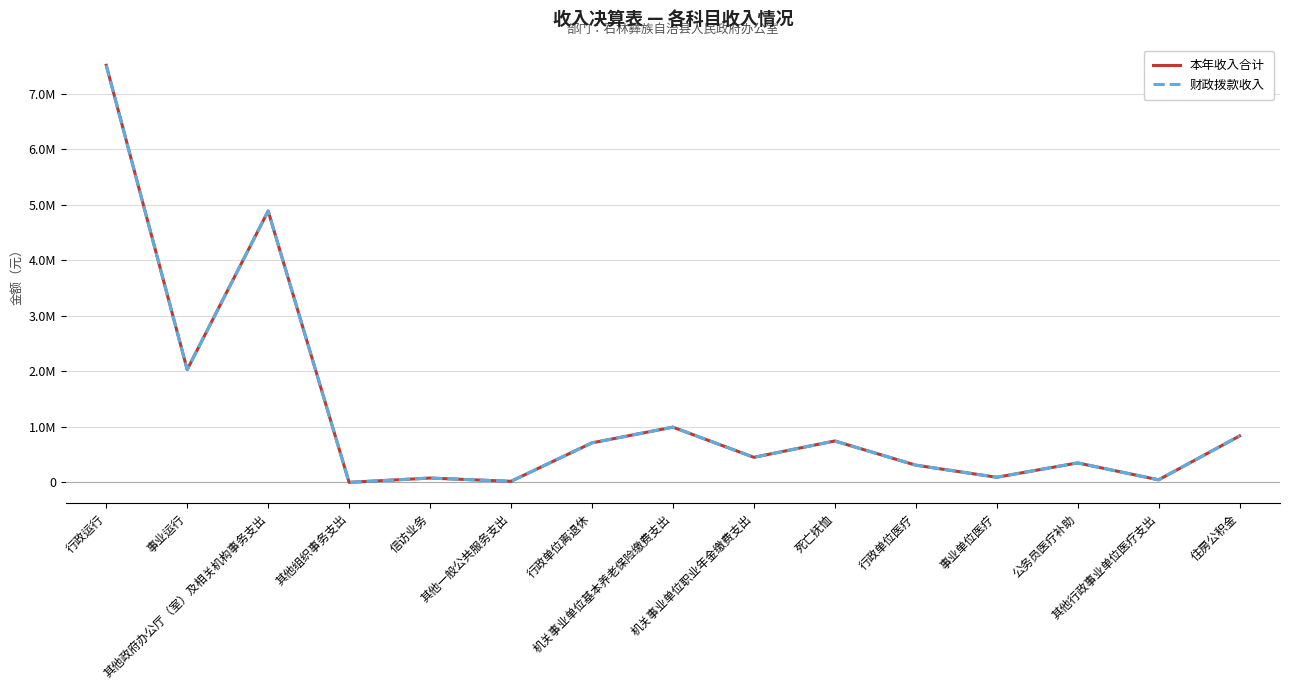

List the labels in order of 财政拨款收入 value, smallest first.

其他组织事务支出, 其他一般公共服务支出, 其他行政事业单位医疗支出, 信访业务, 事业单位医疗, 行政单位医疗, 公务员医疗补助, 机关事业单位职业年金缴费支出, 行政单位离退休, 死亡抚恤, 住房公积金, 机关事业单位基本养老保险缴费支出, 事业运行, 其他政府办公厅（室）及相关机构事务支出, 行政运行